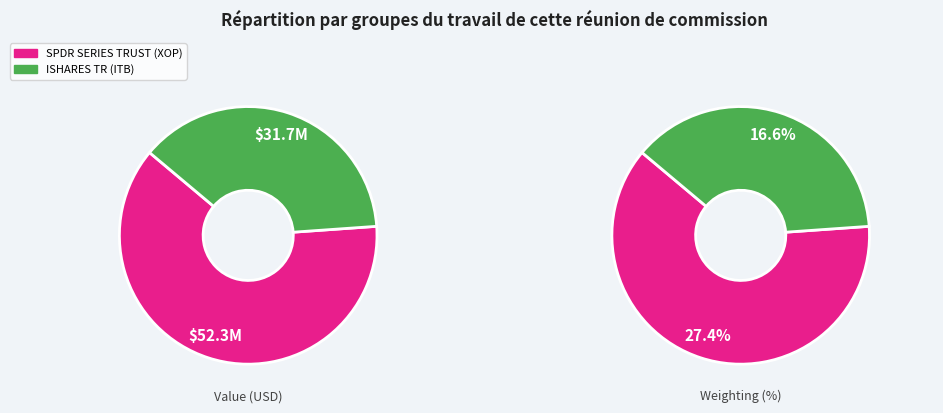

Is there any slice that represents more than half of the pie?

Yes